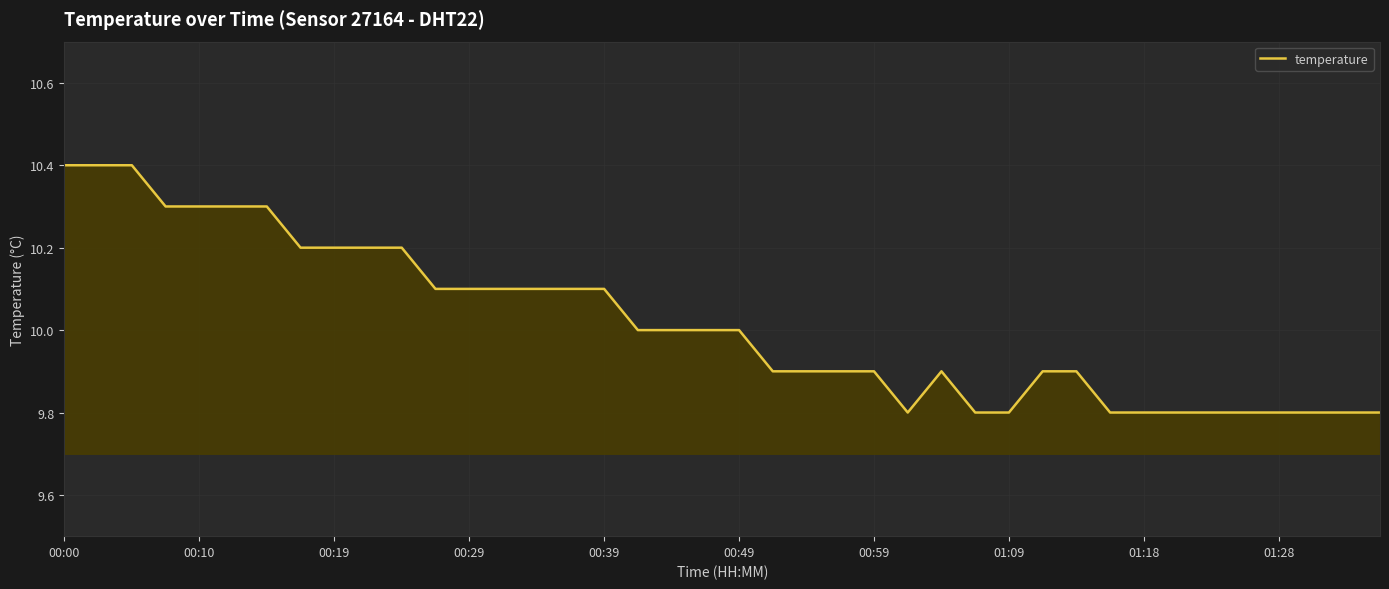

Does the chart display data point markers on the line(s)?

No